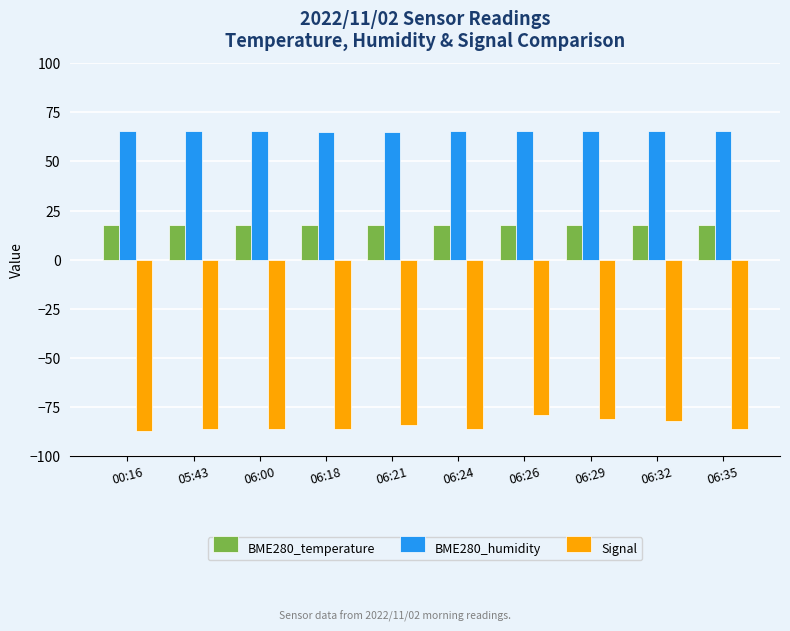

What is the total value across all series at 06:00?

-2.9